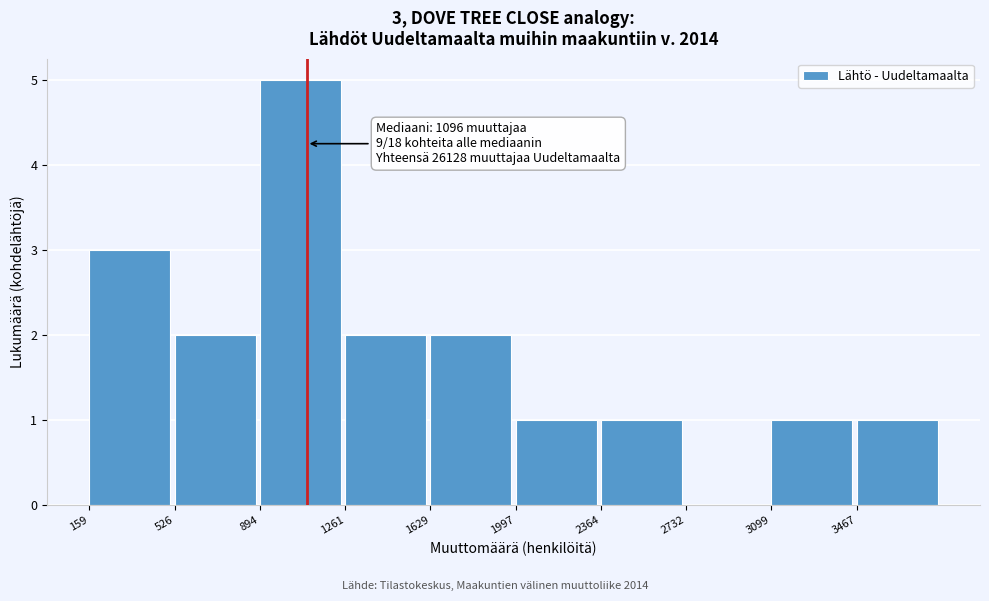

Over which range of the x-axis is the bar tallest?

900 to 1250